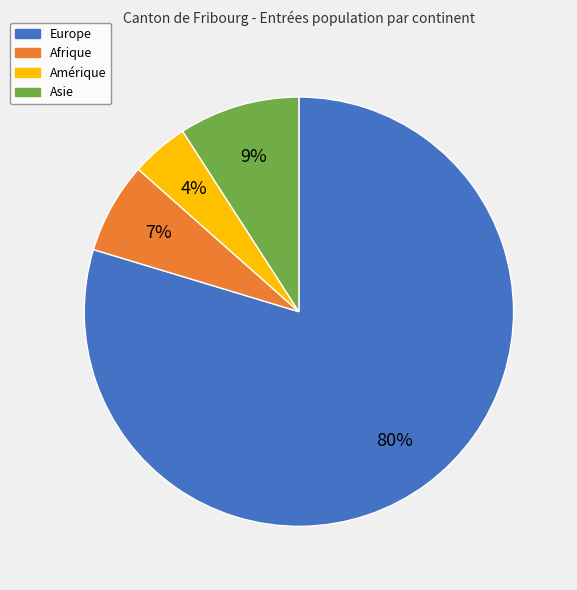

Rank the categories by value from highest to lowest.

Europe, Asie, Afrique, Amérique